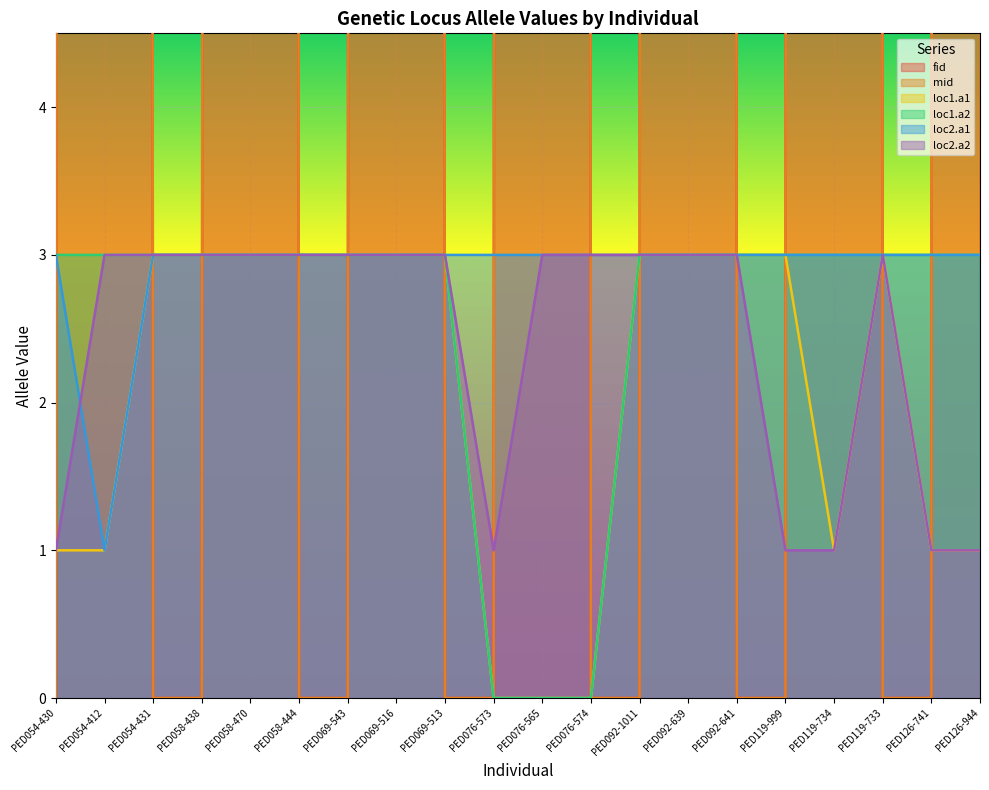

Read the fid value at PED092-639.

1011